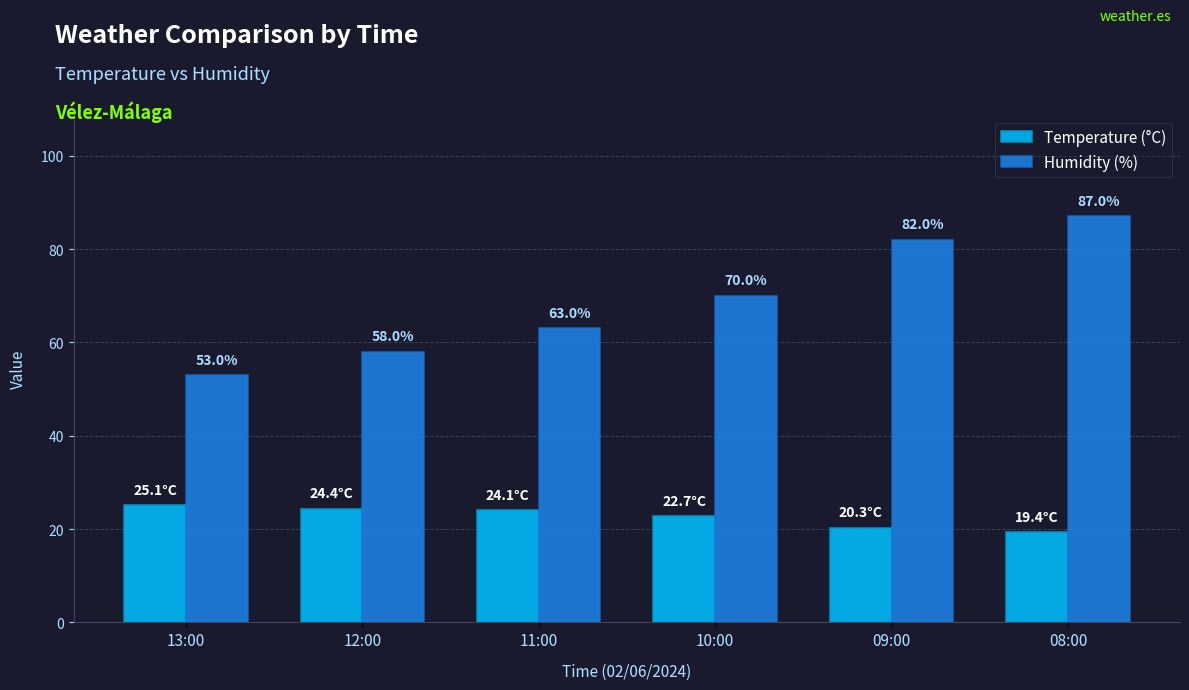

Reading right to left, transcribe all the data shown in this chart.

Temperature (°C): 19.4	20.3	22.7	24.1	24.4	25.1
Humidity (%): 87.0	82.0	70.0	63.0	58.0	53.0